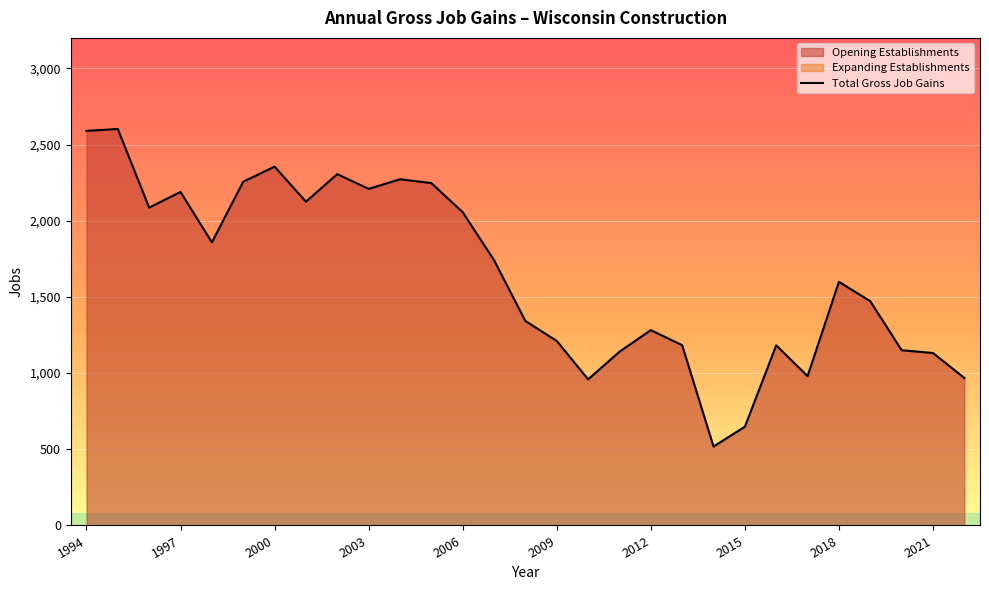

What is the difference between the maximum and minimum values?

2084